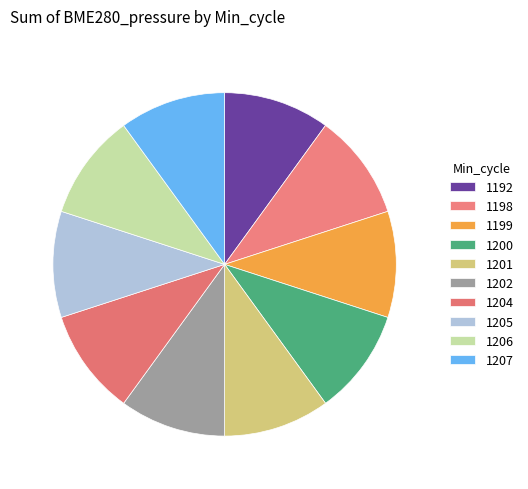

Count the number of slices in the pie.

10